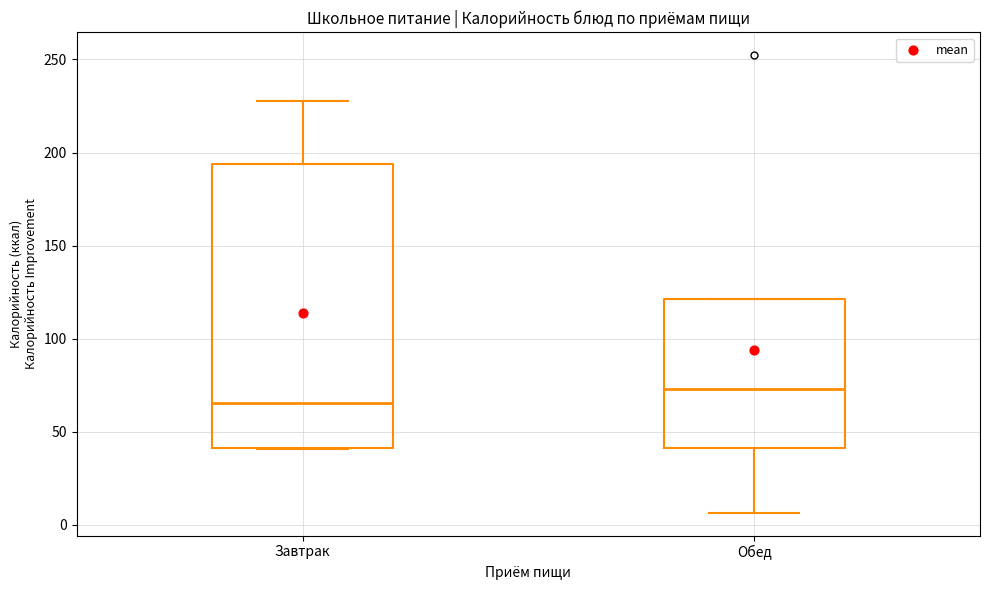

Where does the median line of the box for Обед sit on the y-axis? The values are not printed on the chart, so give them approximately, as read against the axis.

75